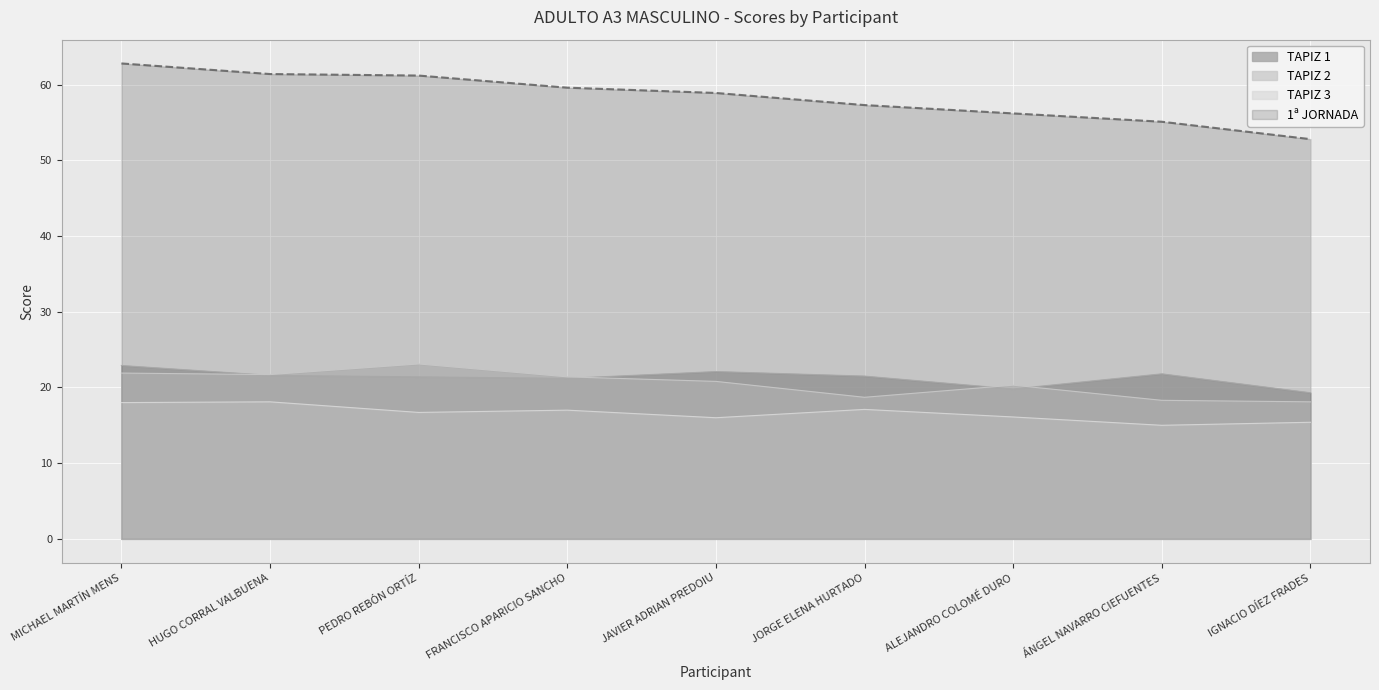

Does the chart display data point markers on the line(s)?

No